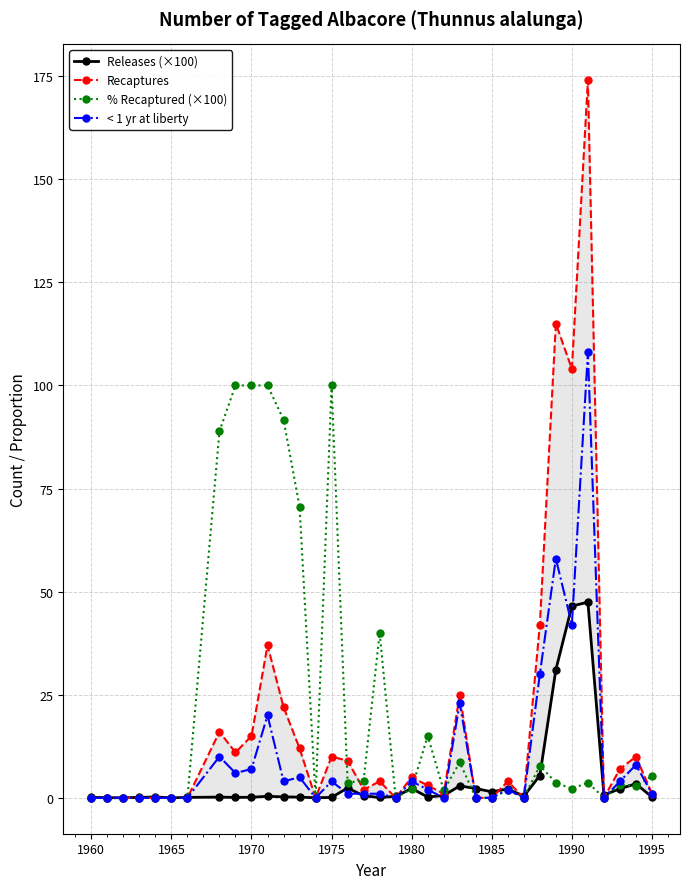

True or false: < 1 yr at liberty has more than 0 interior local peaks.

True